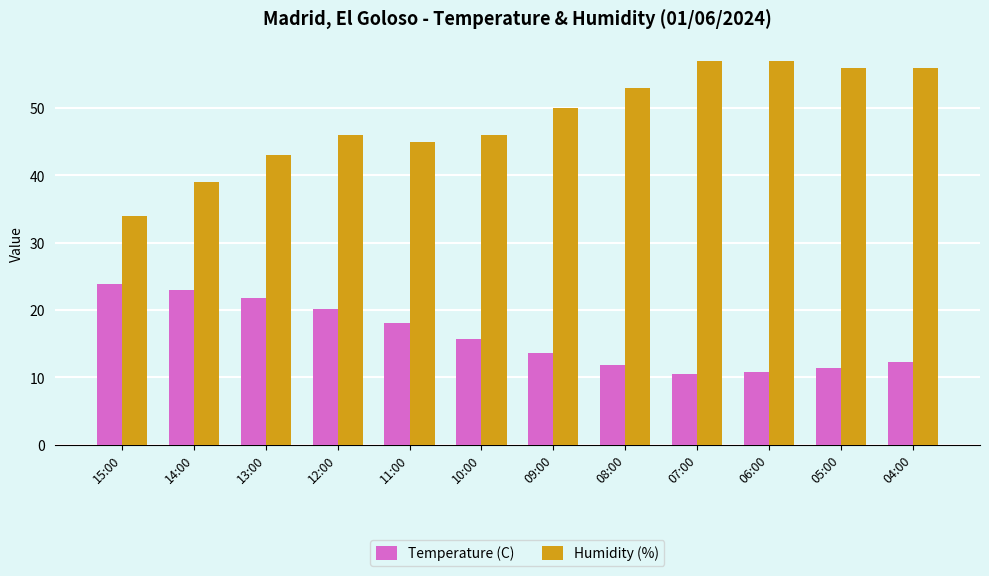

At 07:00, list the series in order from largest to smallest.

Humidity (%), Temperature (C)